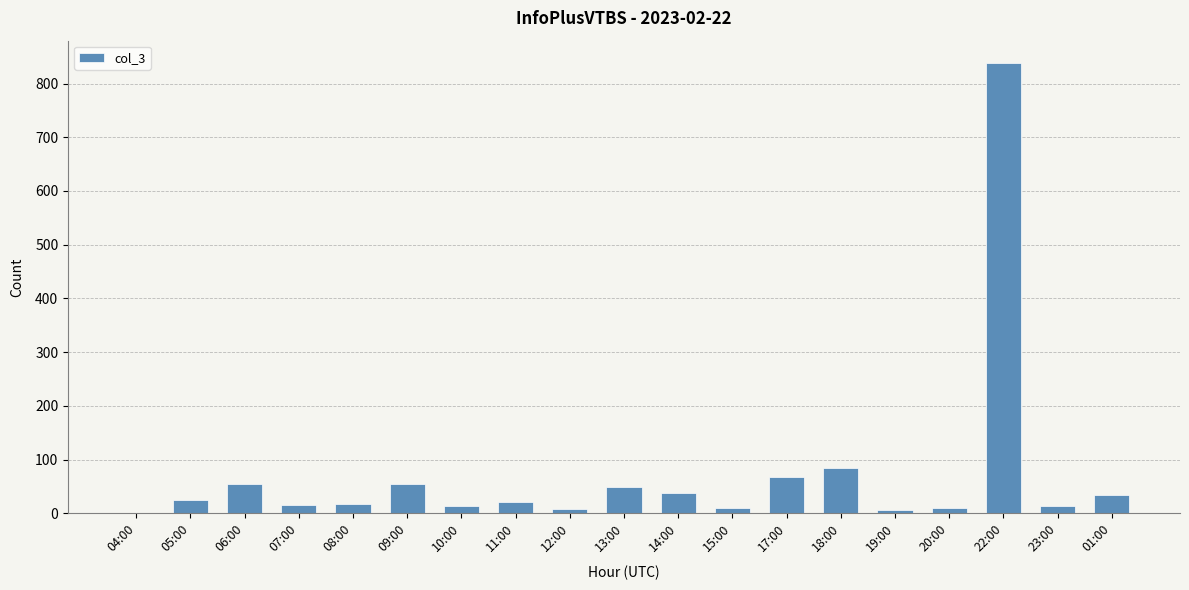

The chart shows a value of 48 at 13:00. True or false?

True